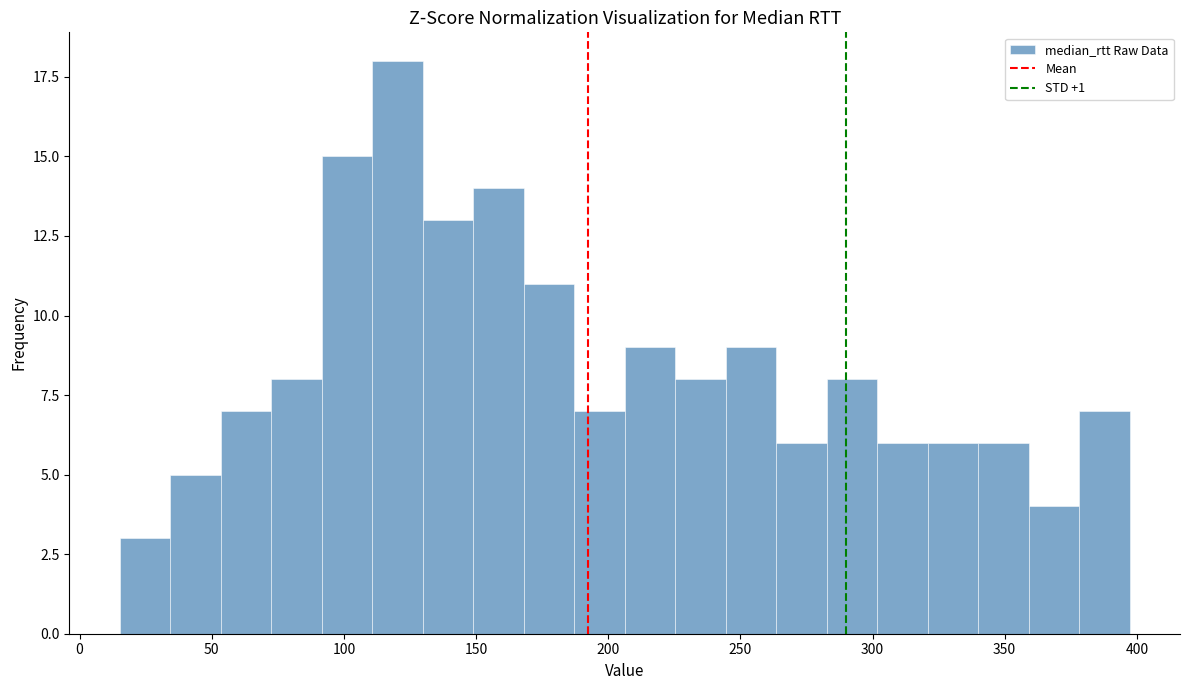

Read against the x-axis, roughly where is the centre of the tallest bar?

120